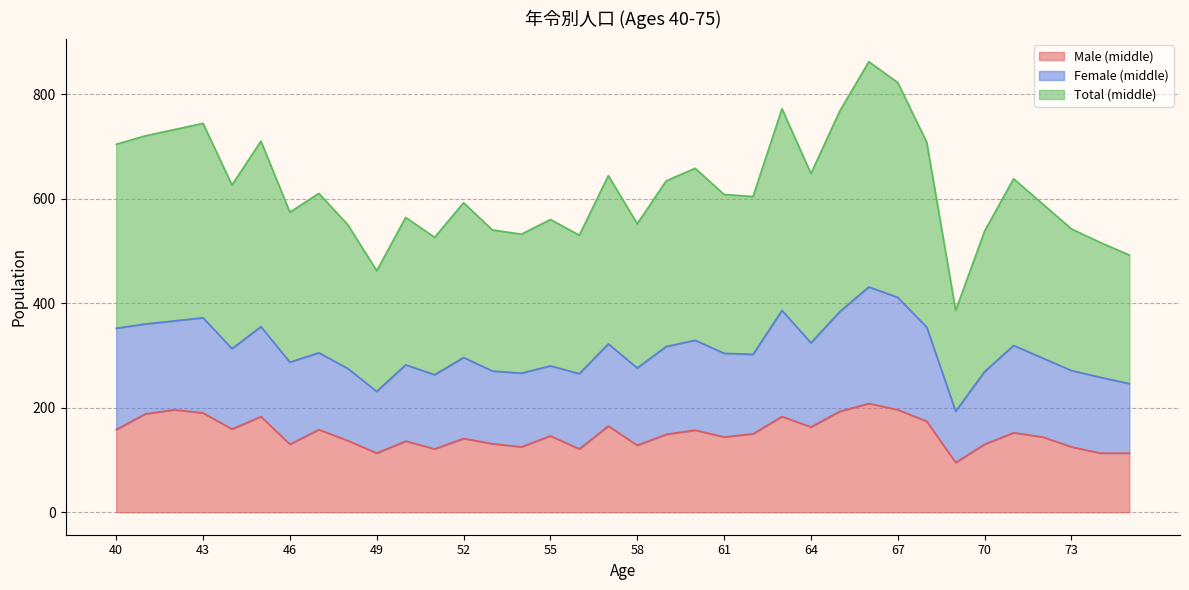

What is the minimum value for Male (middle)?

95